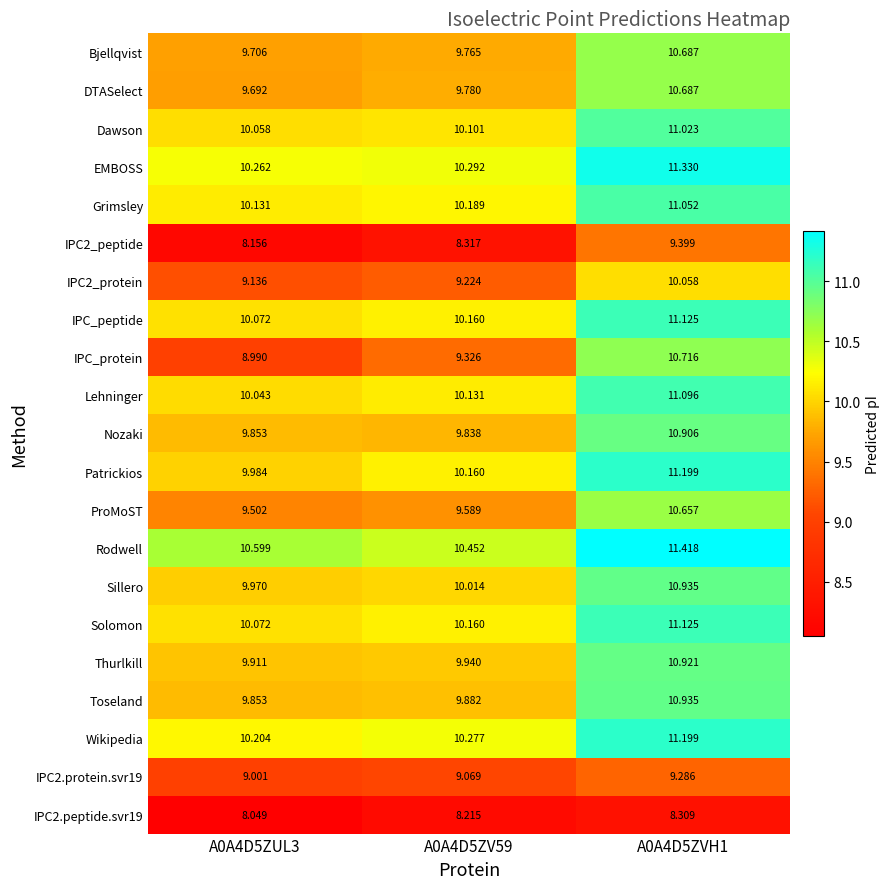

Between A0A4D5ZUL3 and A0A4D5ZV59, which series saw the biggest shift?

IPC_protein